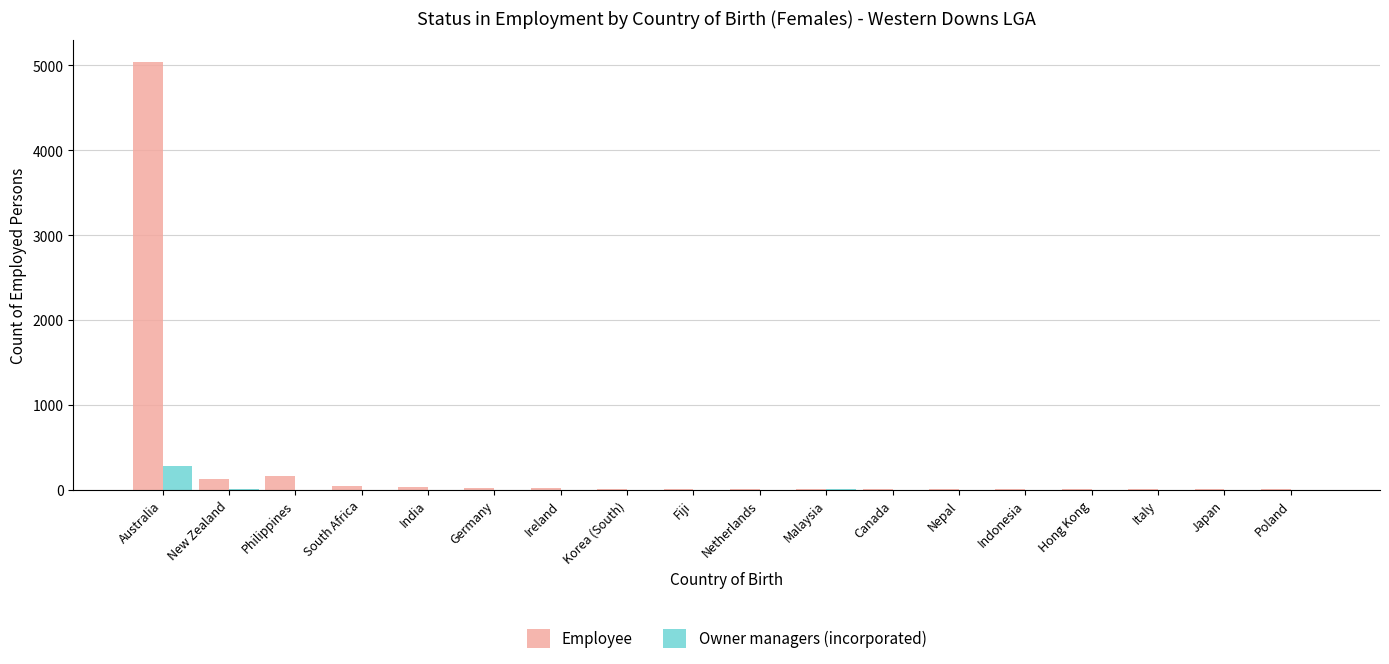

Is it true that Owner managers (incorporated) equals 0 at Nepal?

True